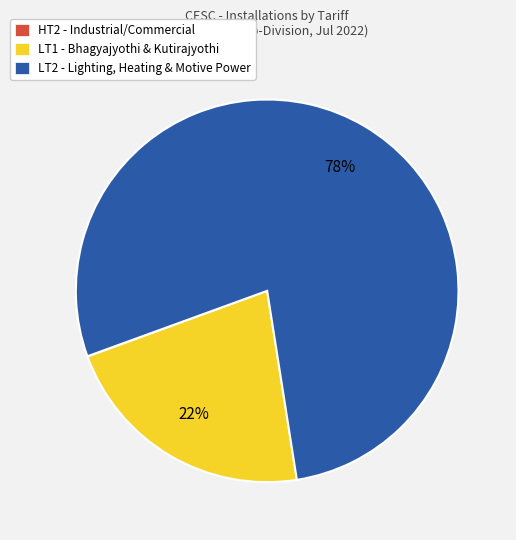

Between LT2 - Lighting, Heating & Motive Power and LT1 - Bhagyajyothi & Kutirajyothi, which is larger?

LT2 - Lighting, Heating & Motive Power